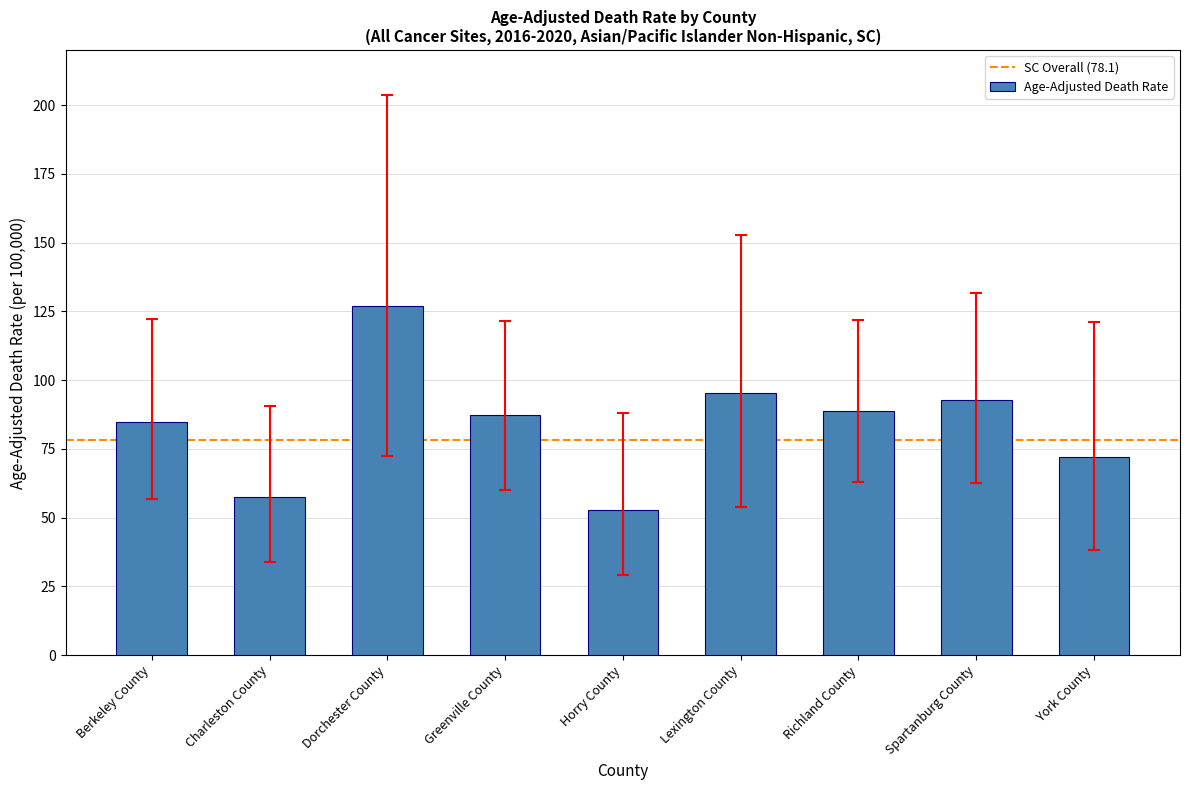

At which category does the chart reach its peak across all series?

Dorchester County